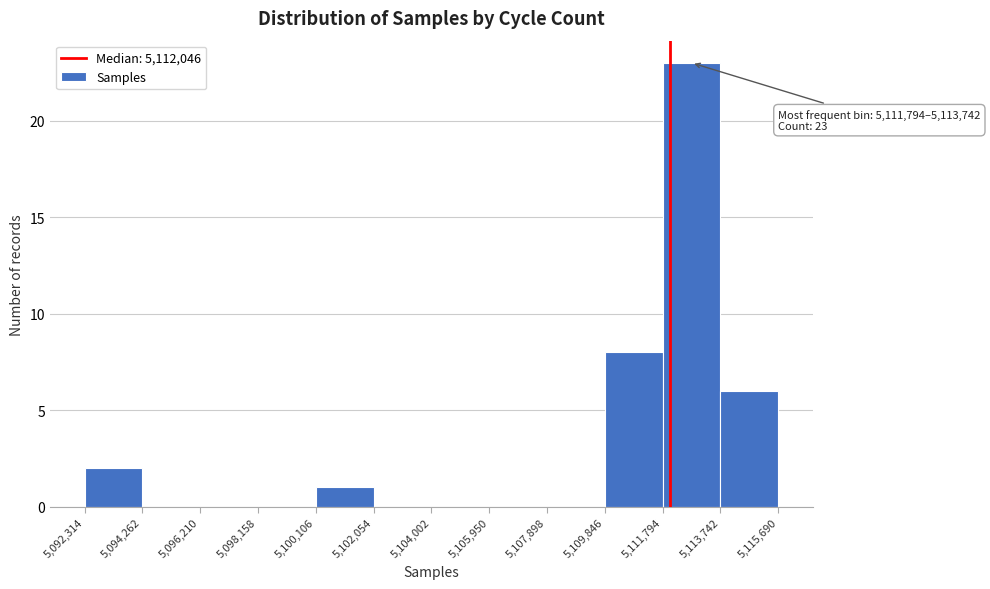

Over which range of the x-axis is the bar tallest?

5,111,794 to 5,113,742